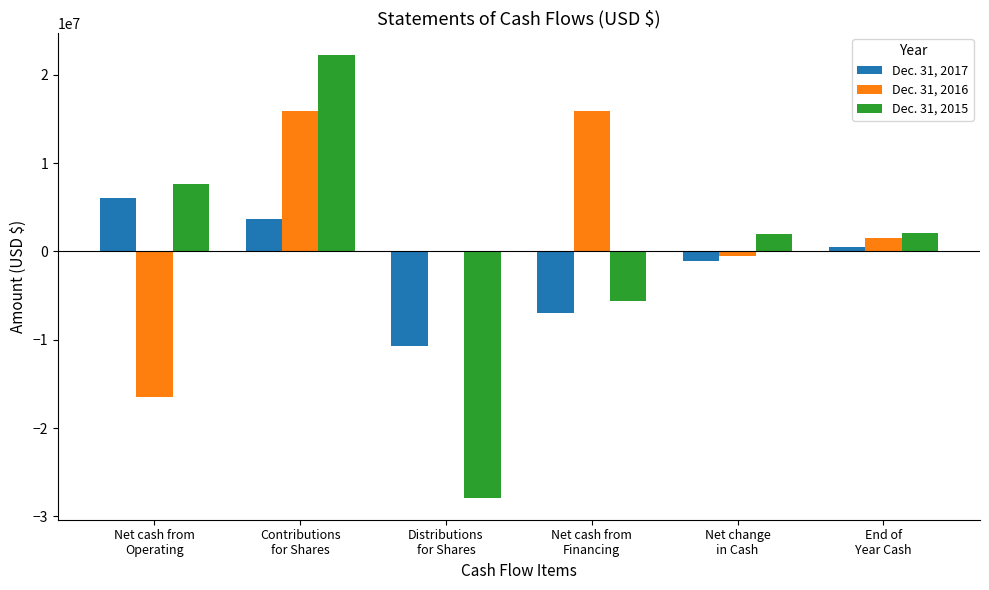

Which series has the largest total across all categories?

Dec. 31, 2016